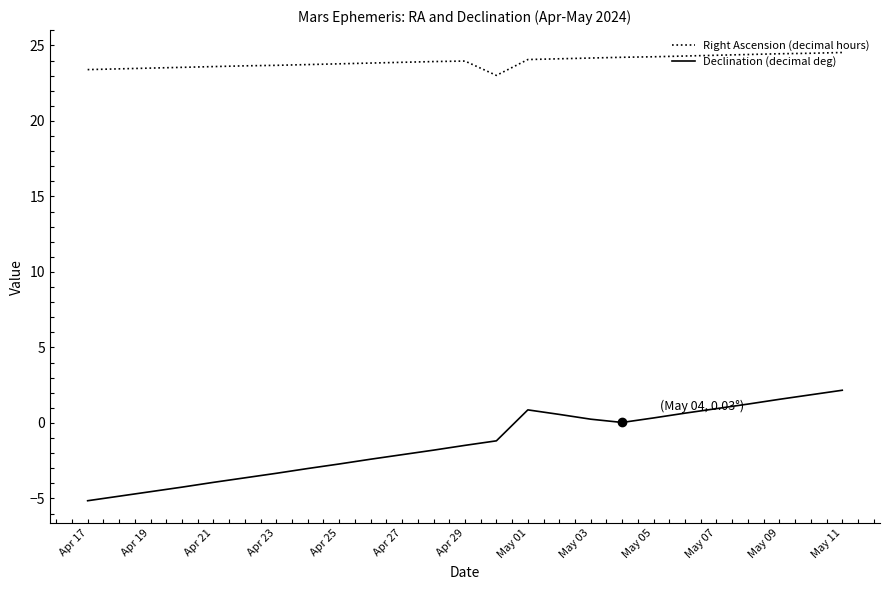

Rank the series by their maximum value, from highest to lowest.

Right Ascension (decimal hours), Declination (decimal deg)